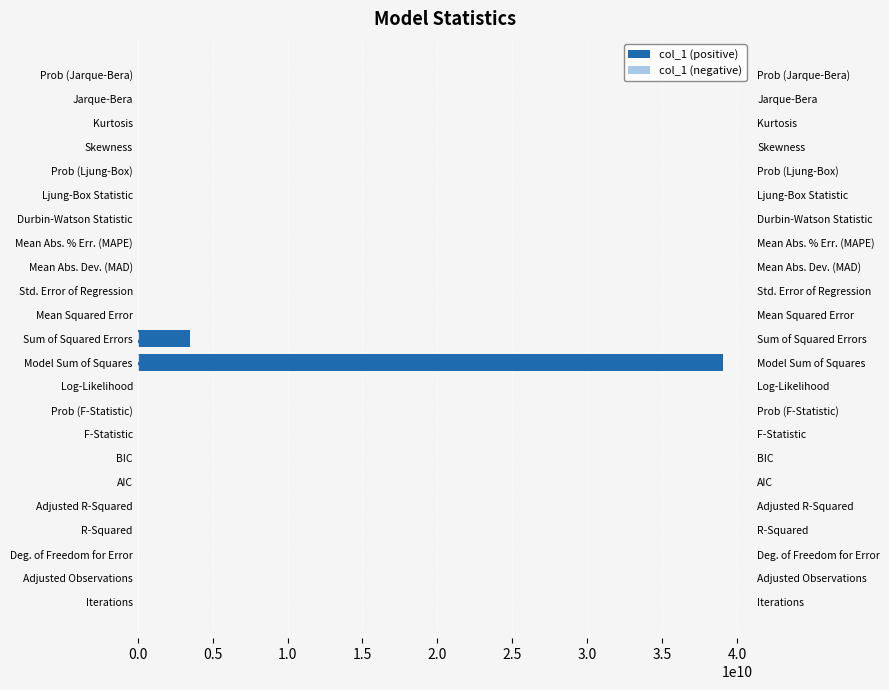

What is the total value across all series at Mean Abs. Dev. (MAD)?

5266.7